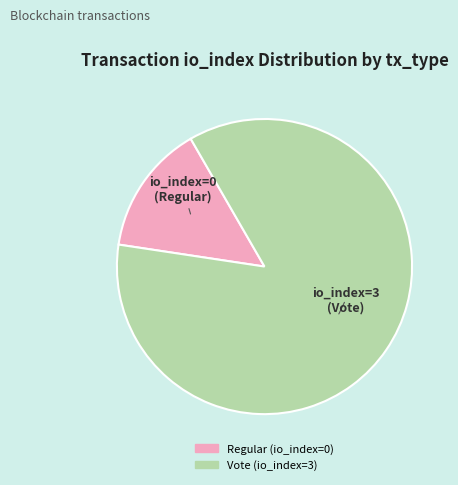

The Vote slice represents 99% of the pie. True or false?

False